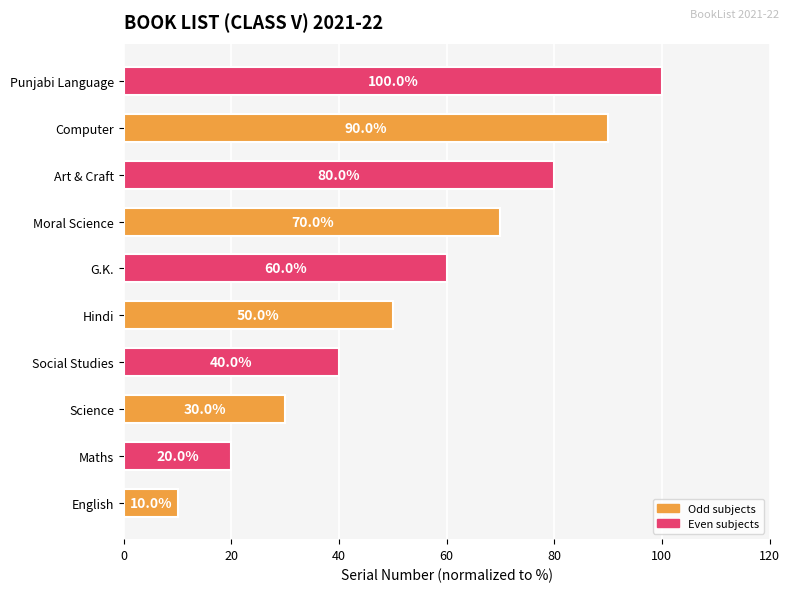

Which category has the highest value across all series?

Punjabi Language